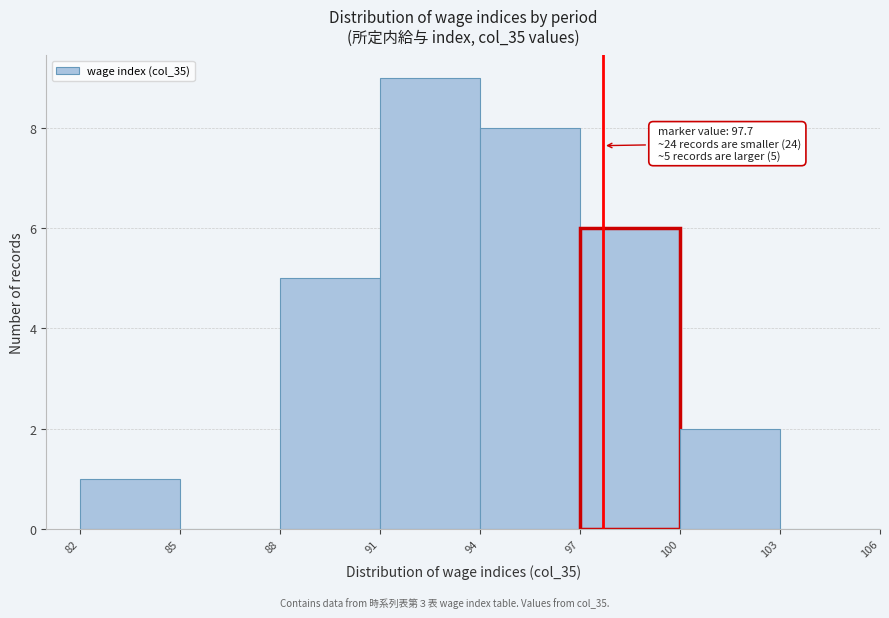

Over which range of the x-axis is the bar tallest?

91 to 94